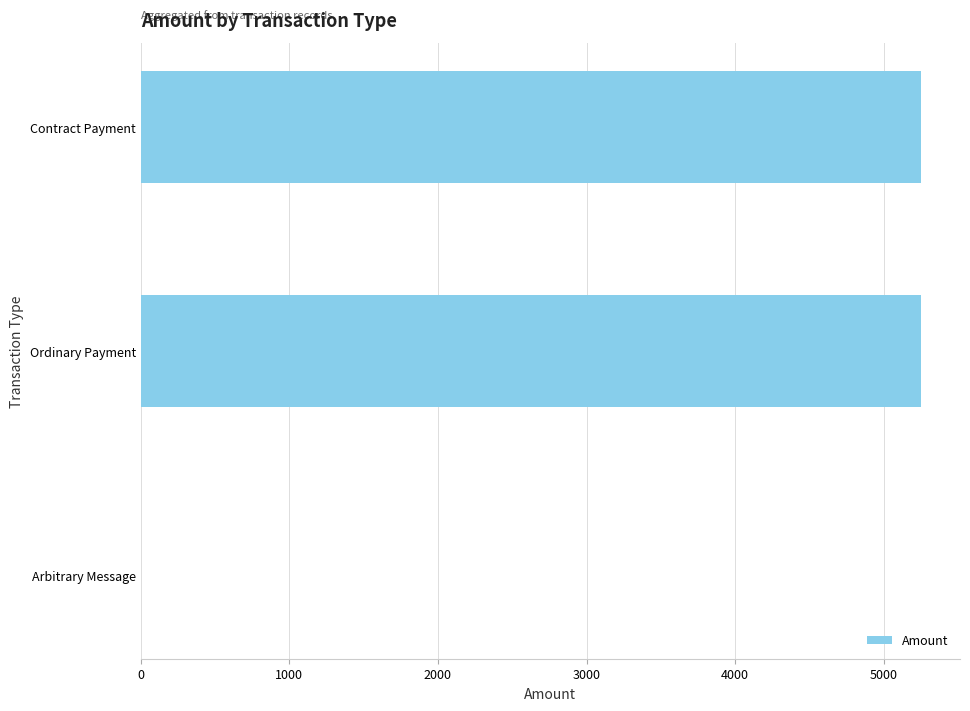

What is the maximum value shown in the chart?

5250.3